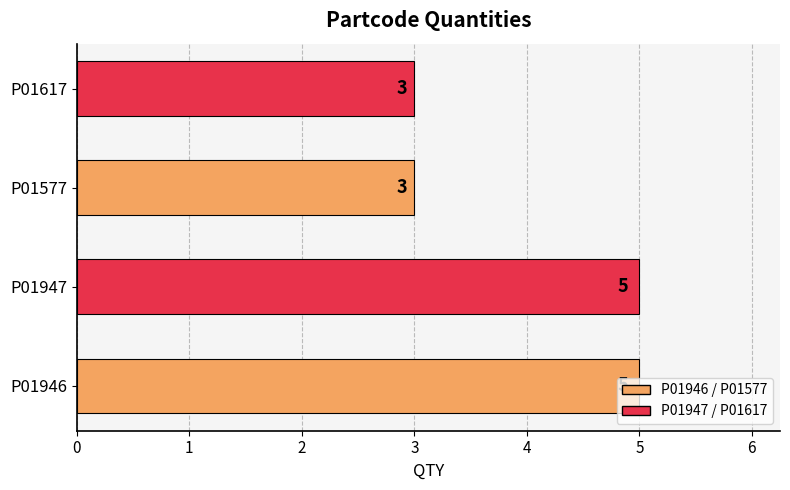

How many distinct data groups are displayed?

1